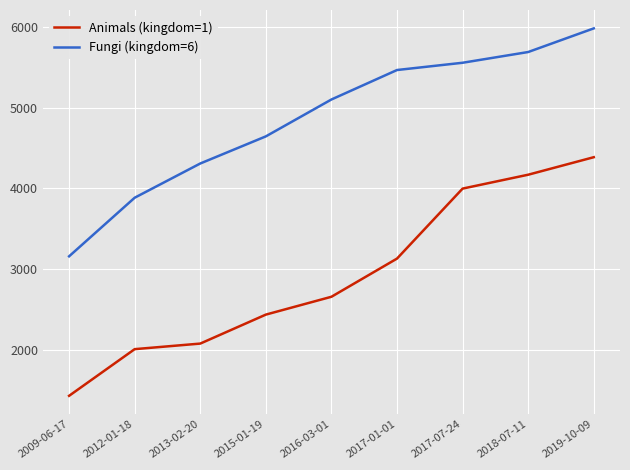

Is it true that Fungi (kingdom=6) equals 4645 at 2015-01-19?

True